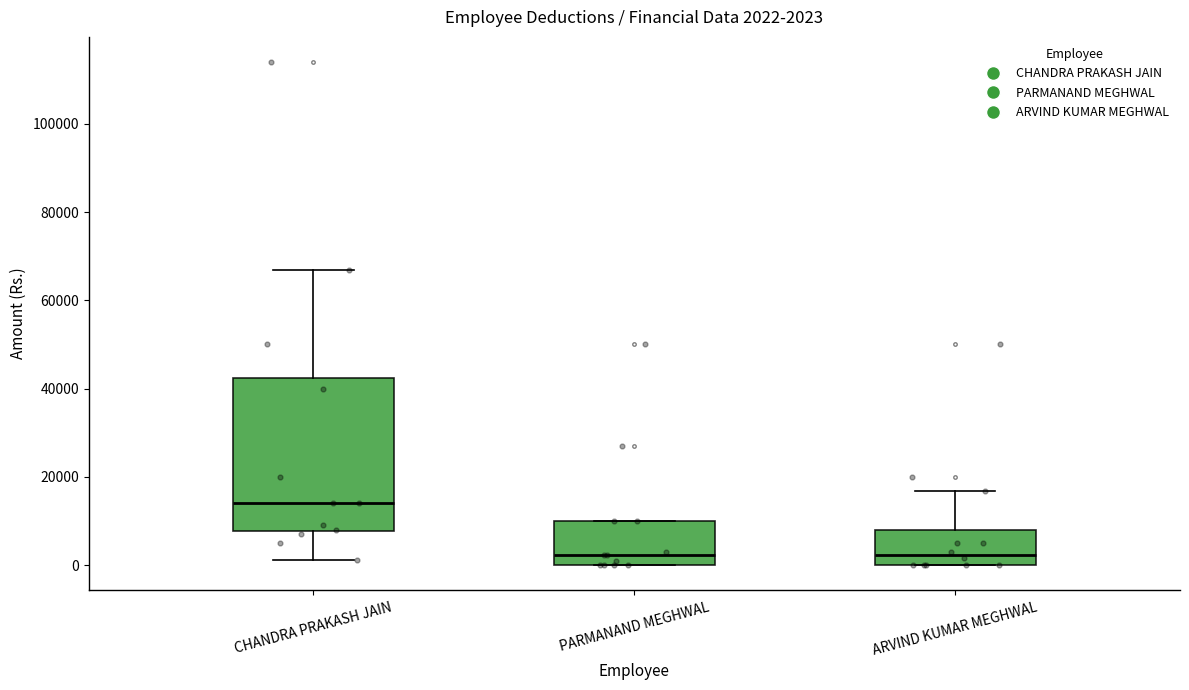

Which box is the tallest, from its lower edge to its upper edge?

CHANDRA PRAKASH JAIN